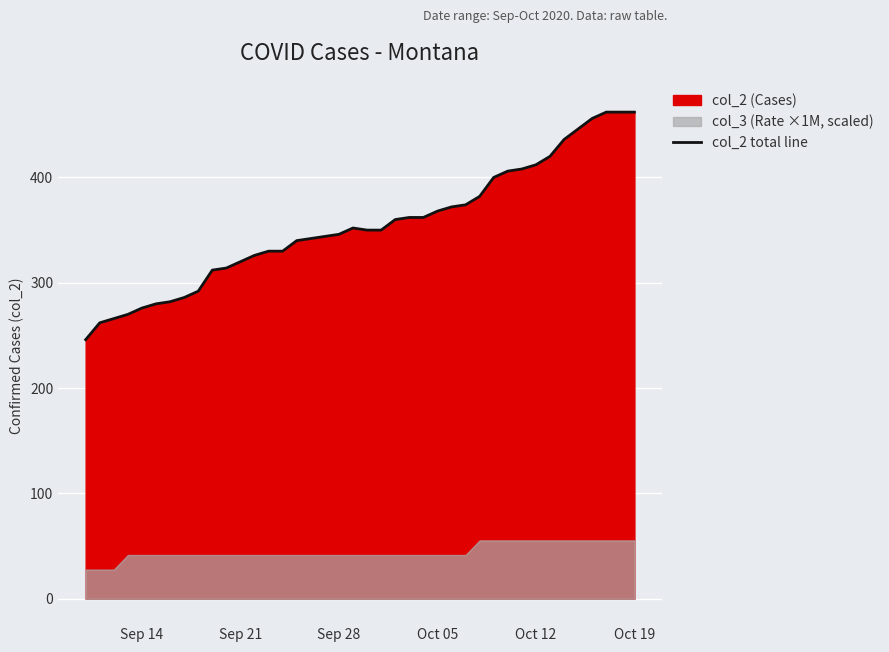

True or false: col_2 total line has a value of 548 at Sep 21.

False